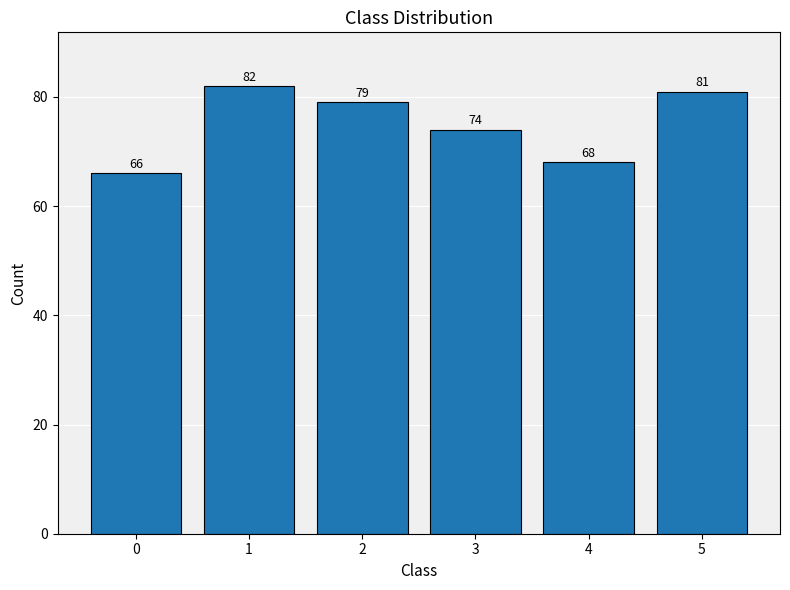

Reading left to right, list all the values displayed in this chart.

66	82	79	74	68	81